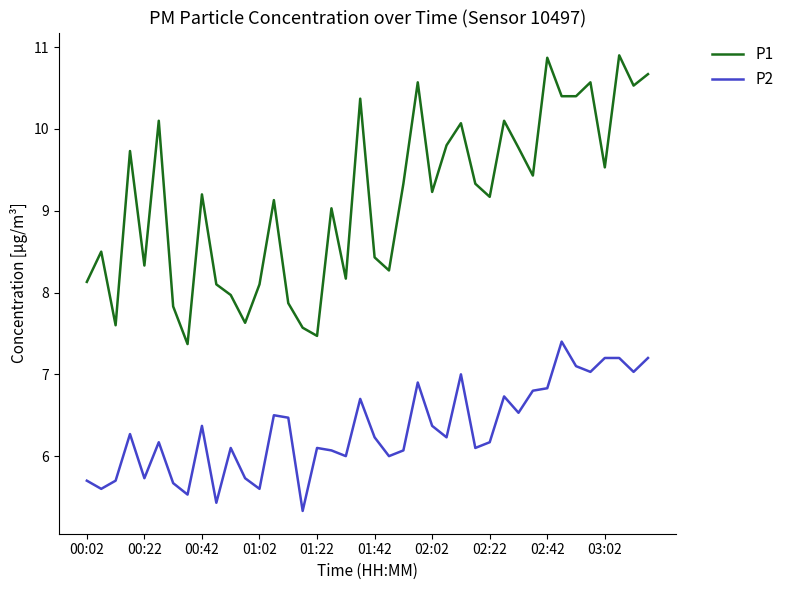

Reading right to left, extract all data points from this chart.

P1: 10.7	10.5	10.9	9.5	10.6	10.4	10.4	10.9	9.4	9.8	10.1	9.2	9.3	10.1	9.8	9.2	10.6	9.3	8.3	8.4	10.4	8.2	9.0	7.5	7.6	7.9	9.1	8.1	7.6	8.0	8.1	9.2	7.4	7.8	10.1	8.3	9.7	7.6	8.5	8.1
P2: 7.2	7.0	7.2	7.2	7.0	7.1	7.4	6.8	6.8	6.5	6.7	6.2	6.1	7.0	6.2	6.4	6.9	6.1	6.0	6.2	6.7	6.0	6.1	6.1	5.3	6.5	6.5	5.6	5.7	6.1	5.4	6.4	5.5	5.7	6.2	5.7	6.3	5.7	5.6	5.7